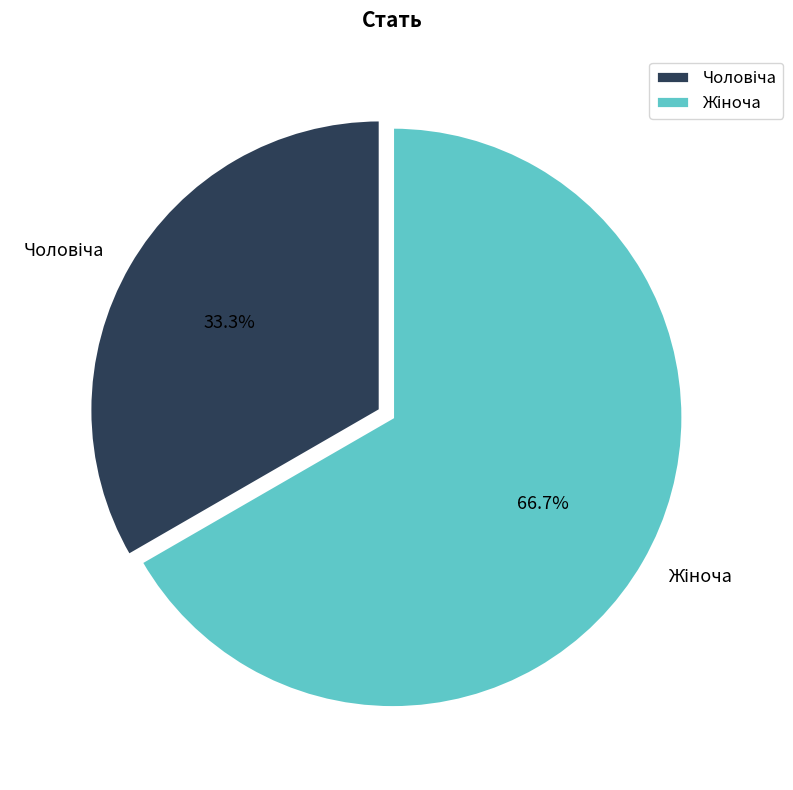

Is there any slice that represents more than half of the pie?

Yes